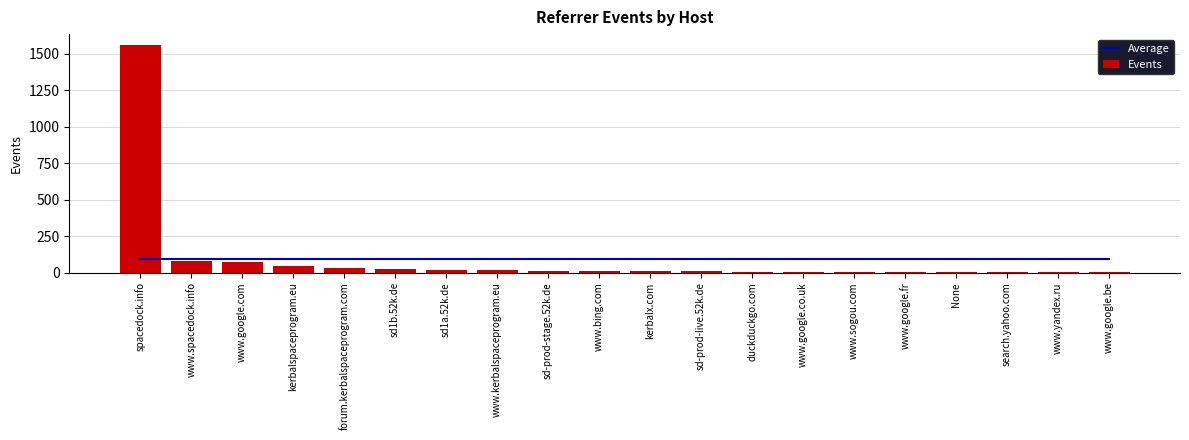

What is the label of the 6th bar from the left?

sd1b.52k.de